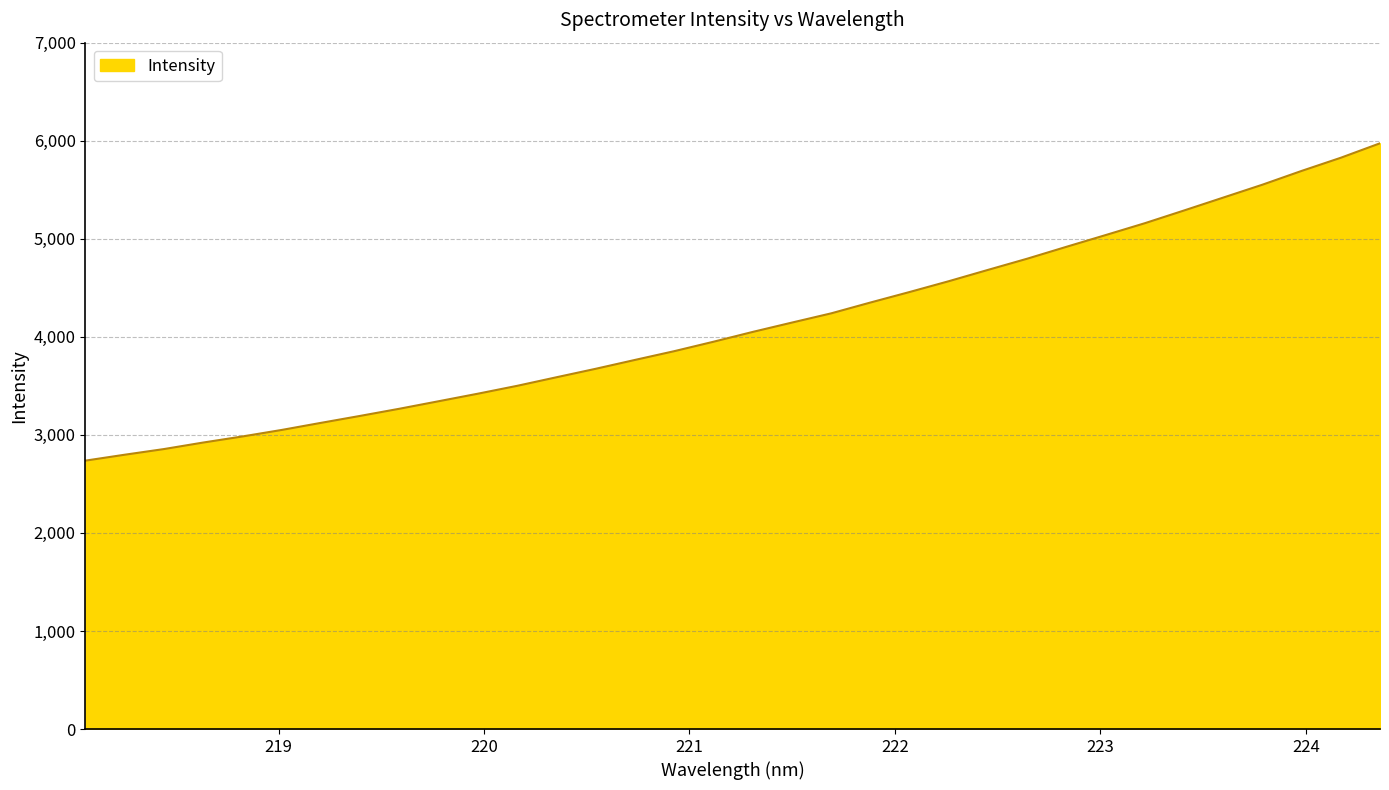

What is the greatest value displayed?

5973.7